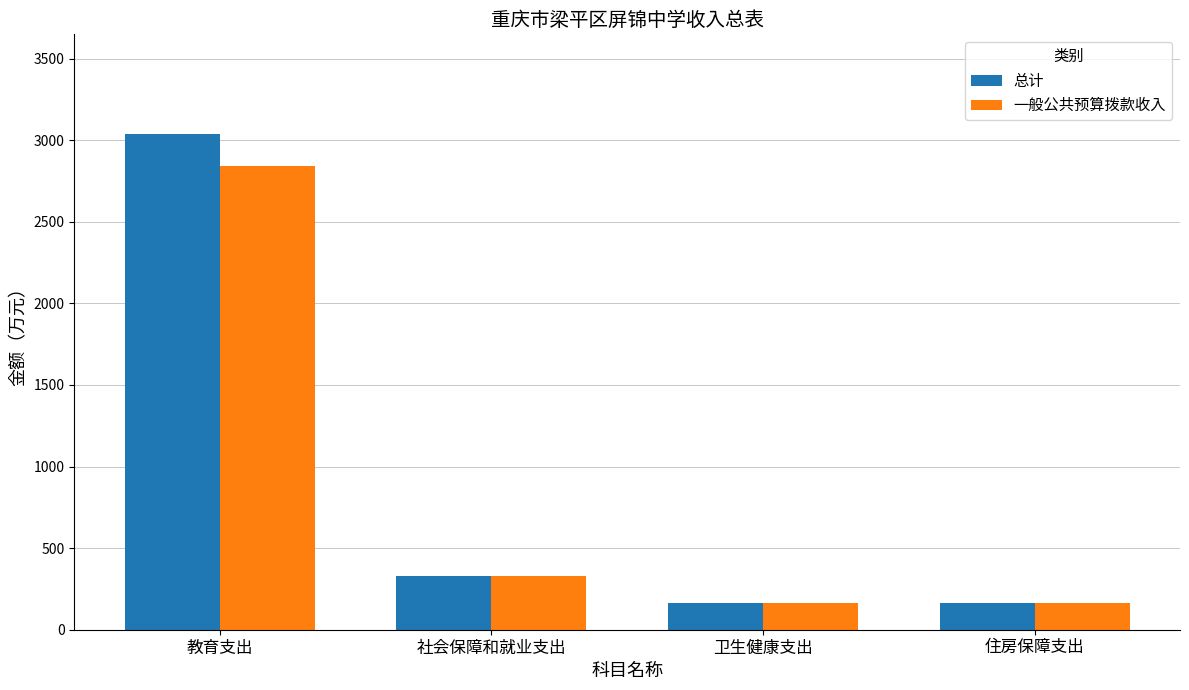

Where does the 总计 series first go above 331?

教育支出